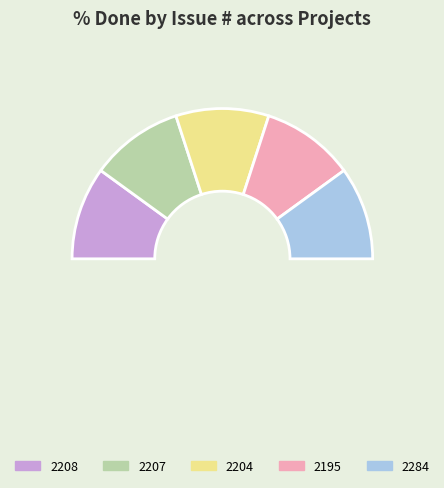

Is 2284 the majority of the pie?

No